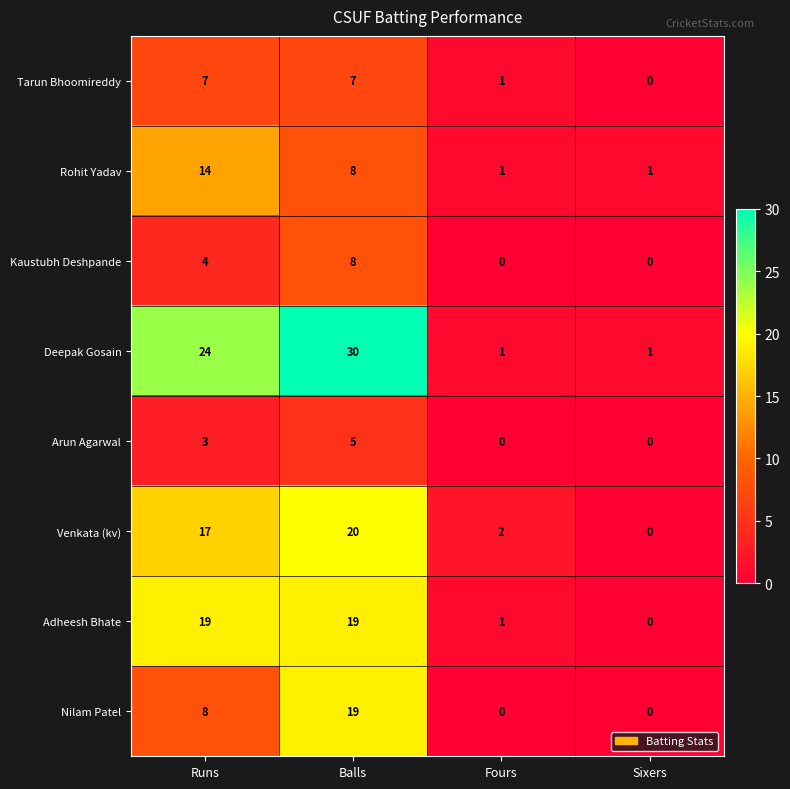

Read the Kaustubh Deshpande value at Balls.

8